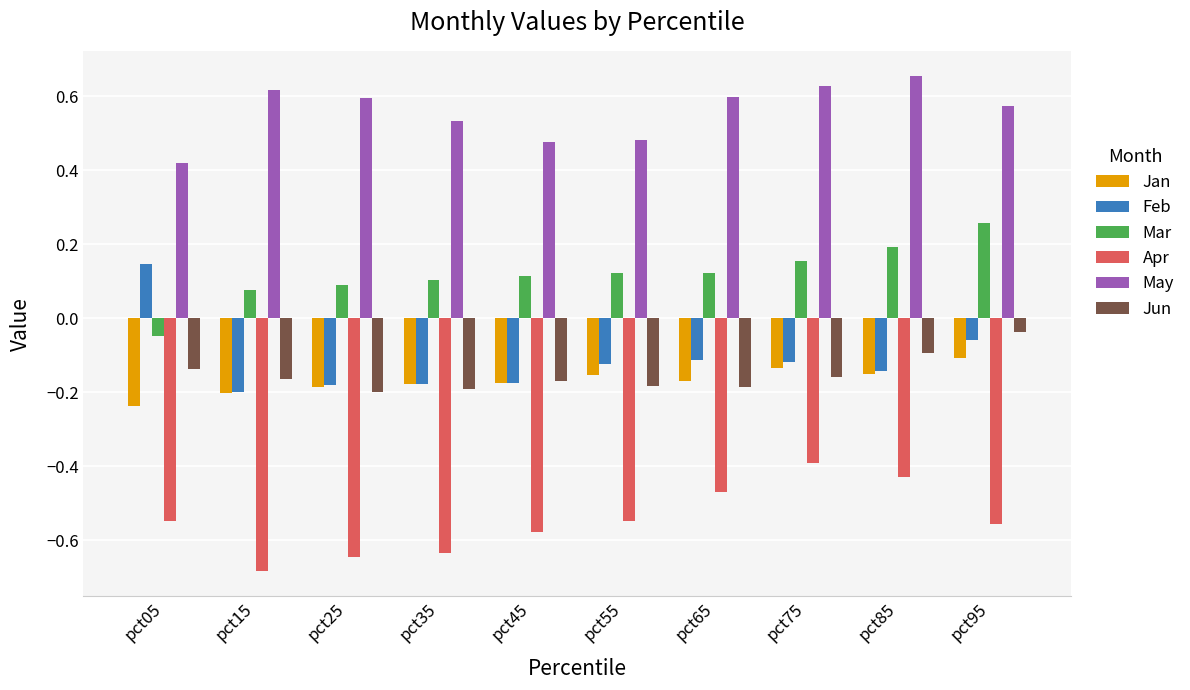

Which series has the largest range (max minus min)?

Feb